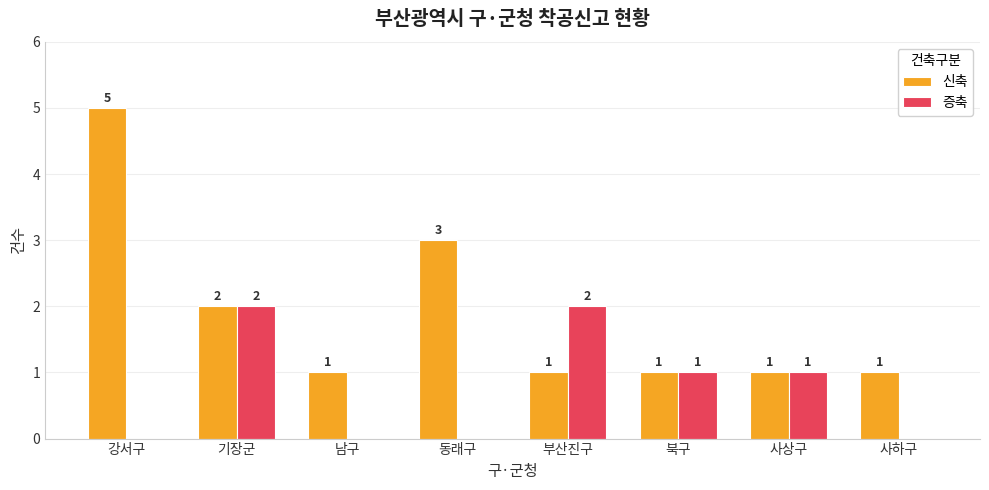

Which series changed the most between 부산진구 and 사상구?

증축